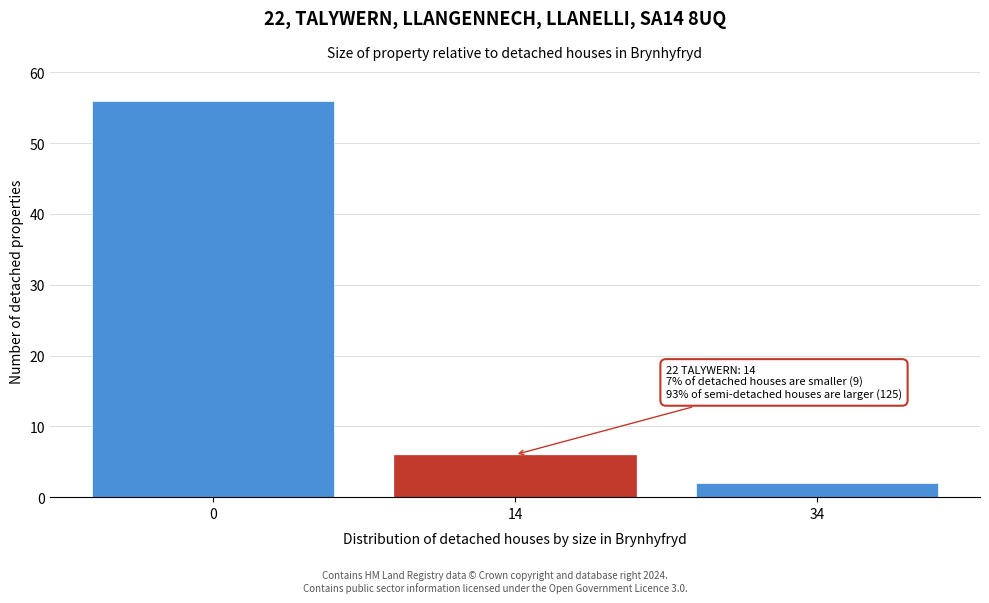

Reading left to right, list all the values displayed in this chart.

56	6	2